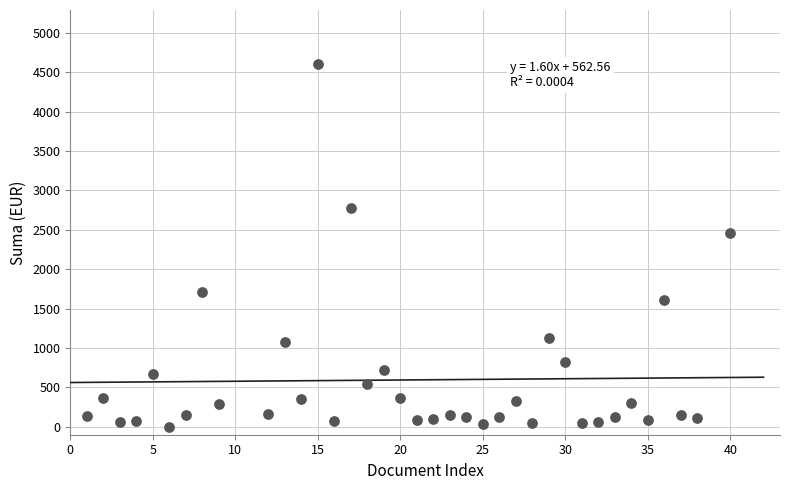

What Y value in the scatter plot is closest to 2300?

2457.9